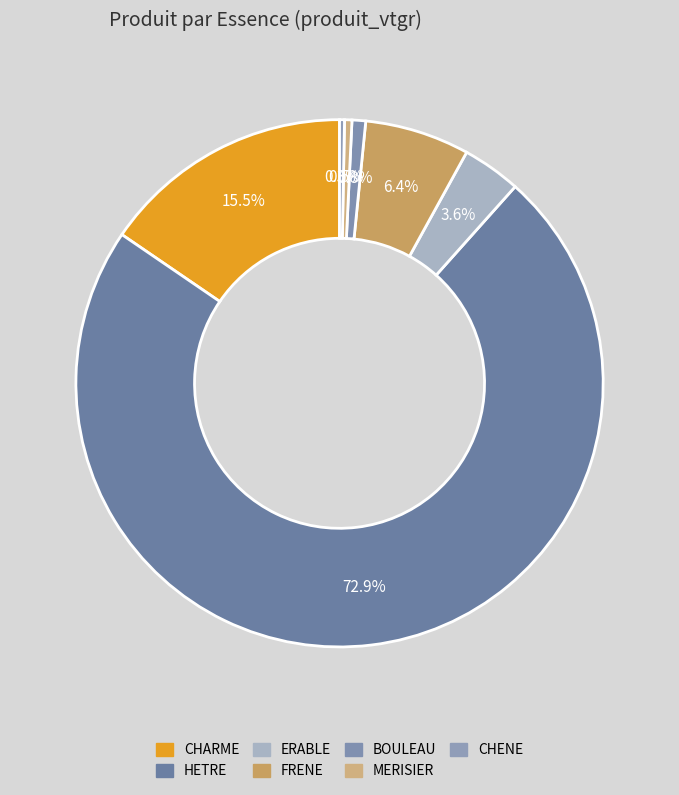

What percentage is the ERABLE slice, to the nearest percent?

4%